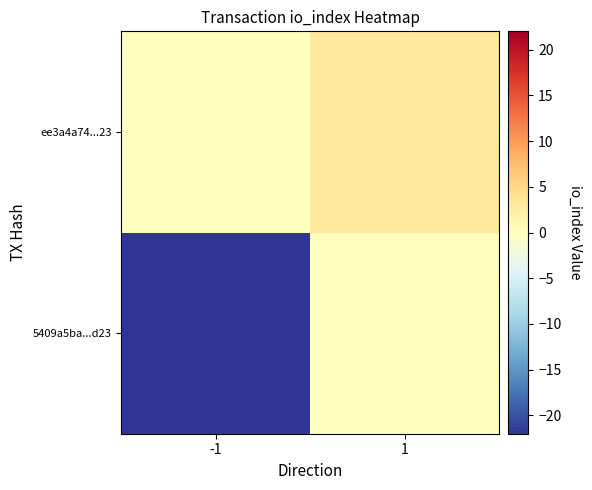

How many distinct data groups are displayed?

2